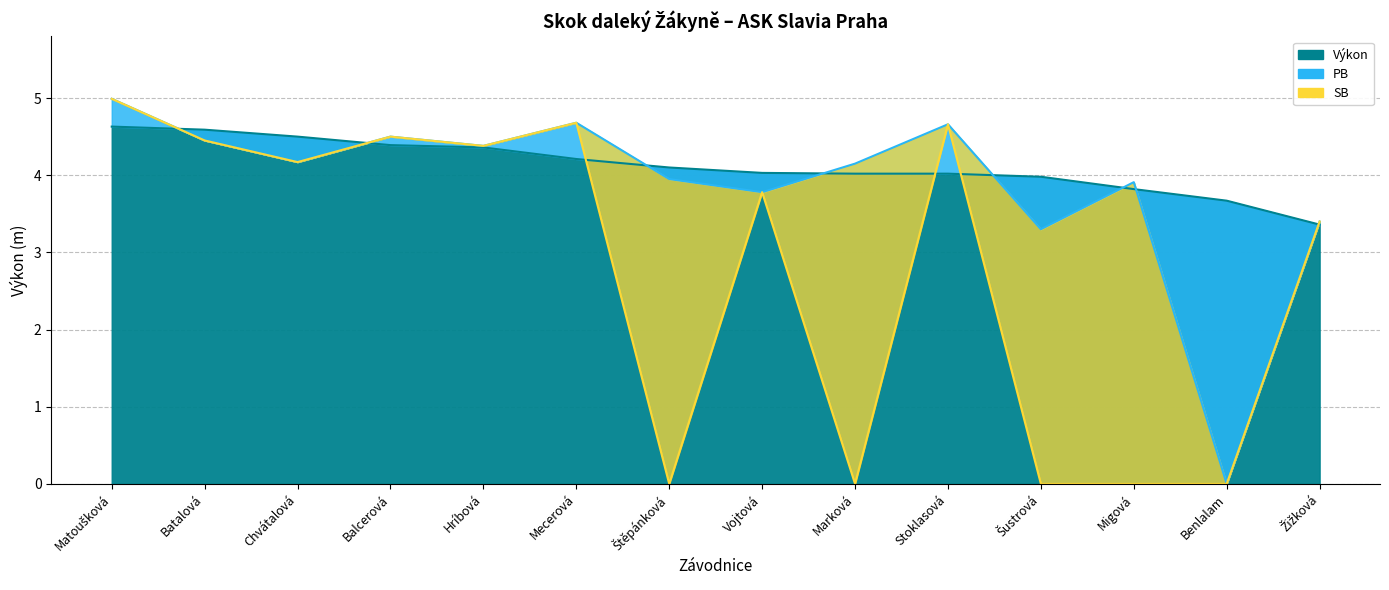

Between Batalová and Šustrová, which series saw the biggest shift?

SB